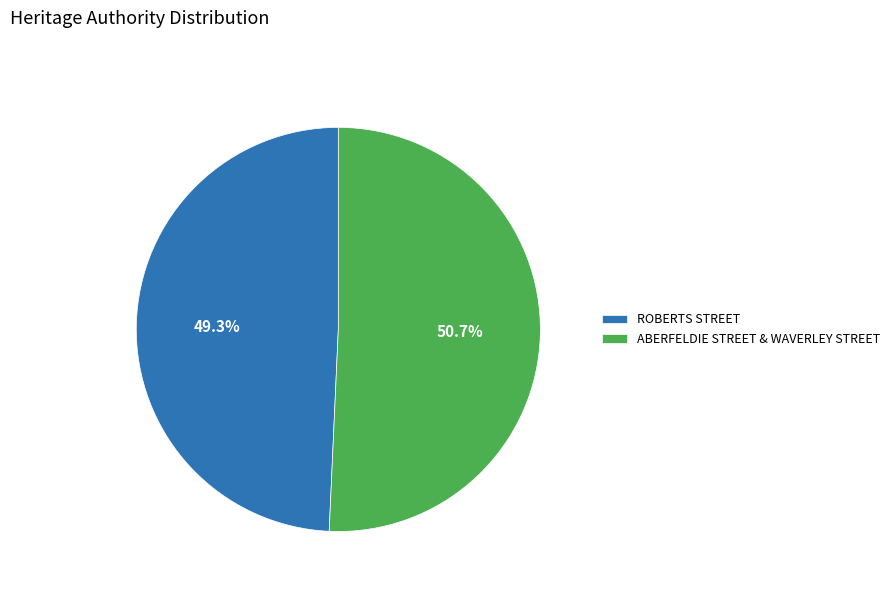

What is the total percentage of ABERFELDIE STREET & WAVERLEY STREET and ROBERTS STREET?

100.0%